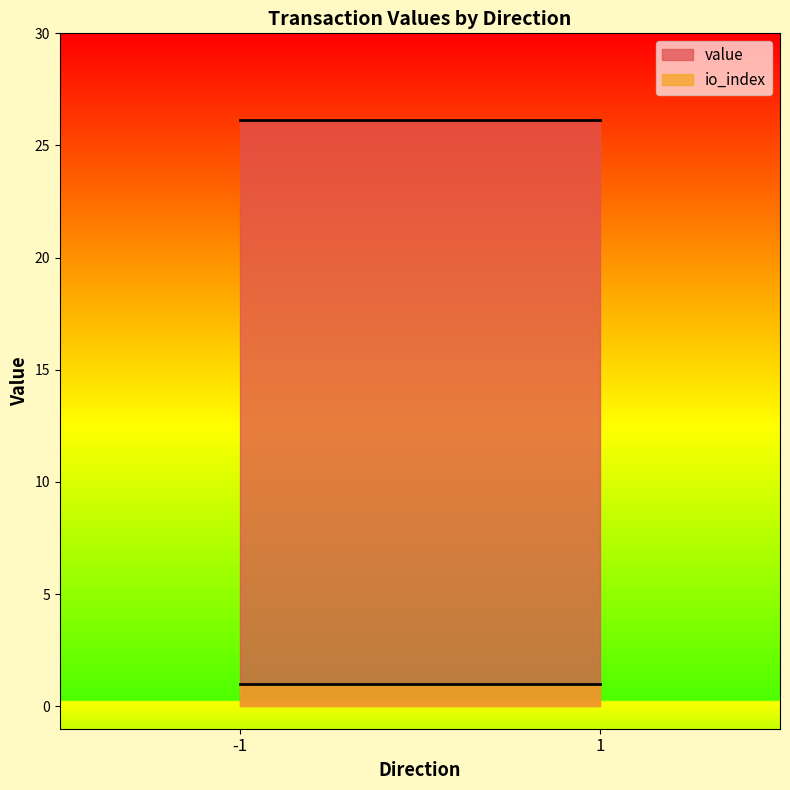

True or false: io_index and value intersect in this chart.

False